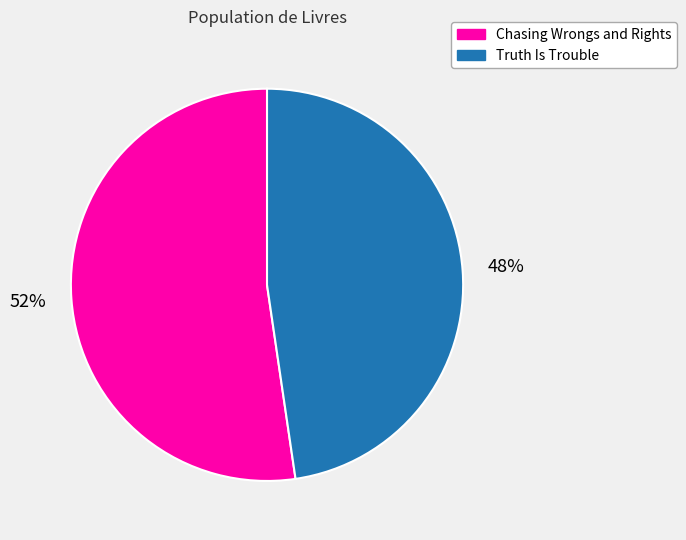

Between Truth Is Trouble and Chasing Wrongs and Rights, which is larger?

Chasing Wrongs and Rights